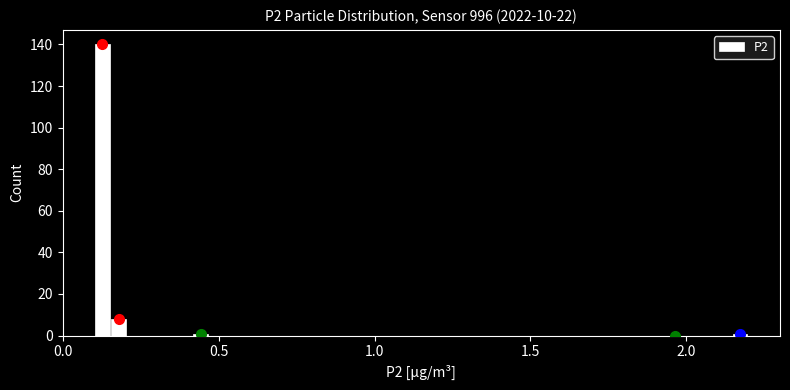

Read against the x-axis, roughly where is the centre of the tallest bar?

0.15